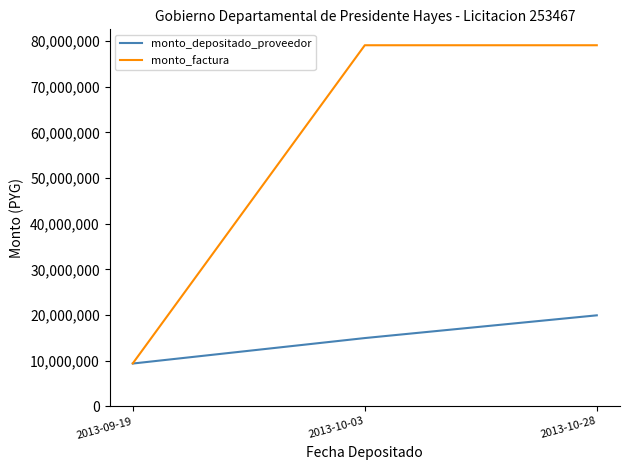

List the series in order of their overall mean, highest first.

monto_factura, monto_depositado_proveedor